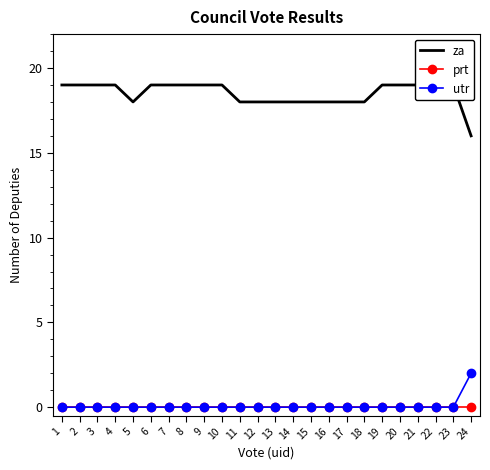

Which category has the lowest value across all series?

1